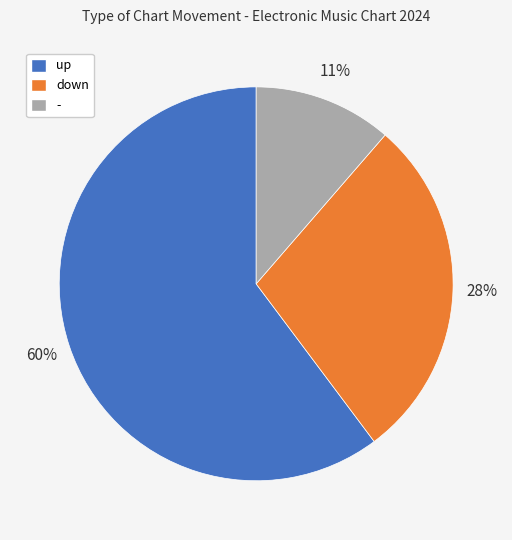

Does up represent more than half of the total?

Yes